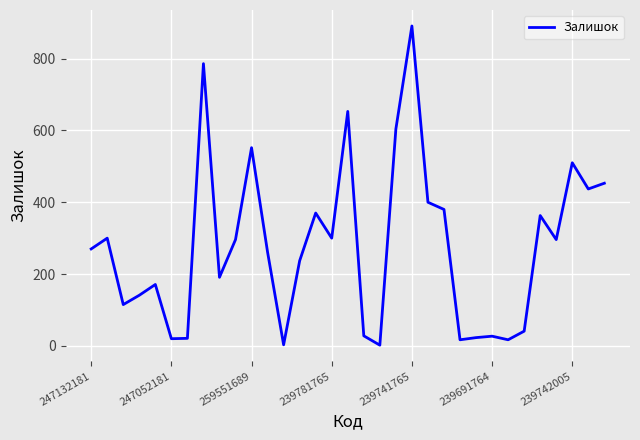

What is the difference between the maximum and minimum values?

889